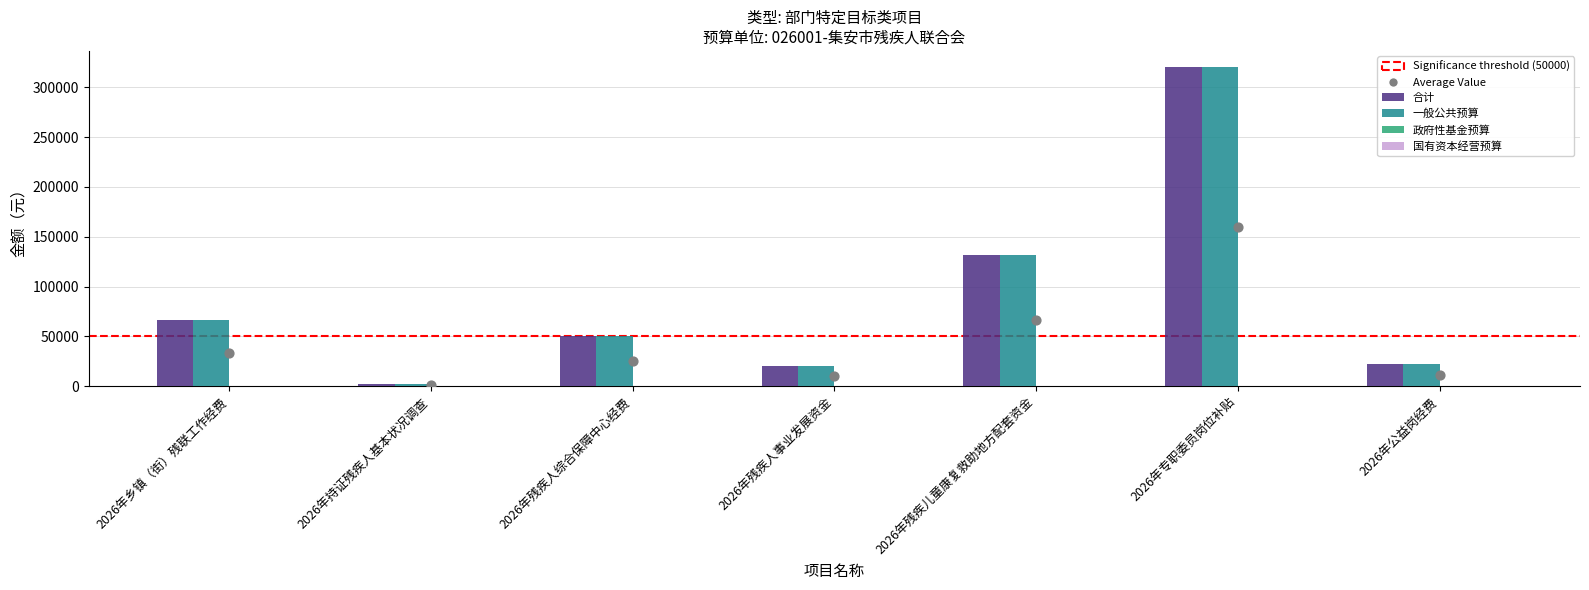

Is the value of 一般公共预算 at 2026年乡镇（街）残联工作经费 greater than the value of 合计 at 2026年公益岗经费?

Yes